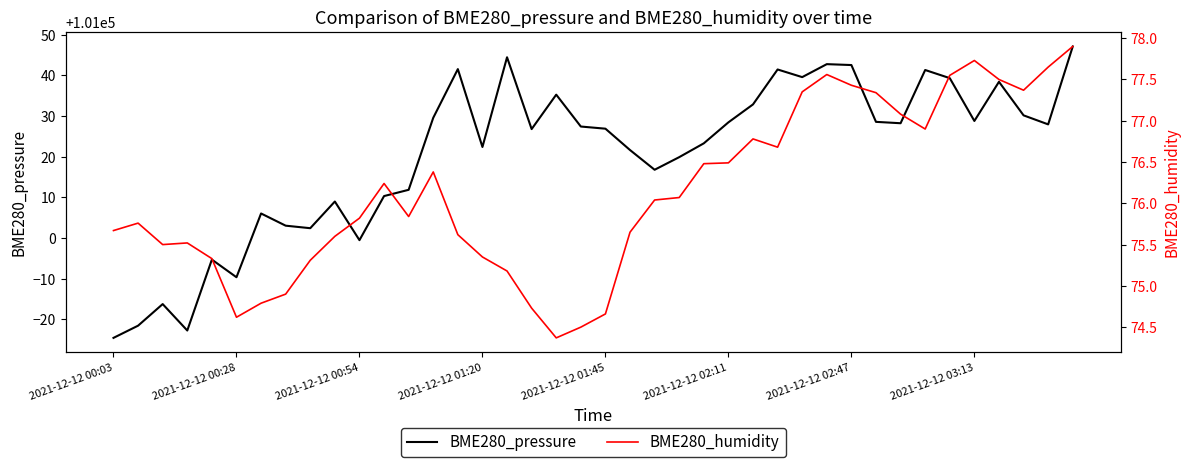

Which series has the largest range (max minus min)?

BME280_pressure